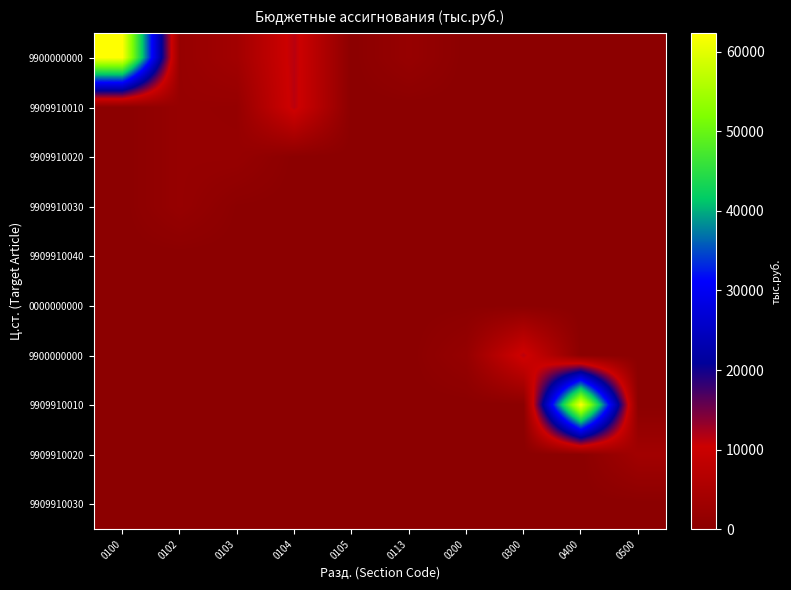

Which has a higher value, 0100 or 0200?

0100